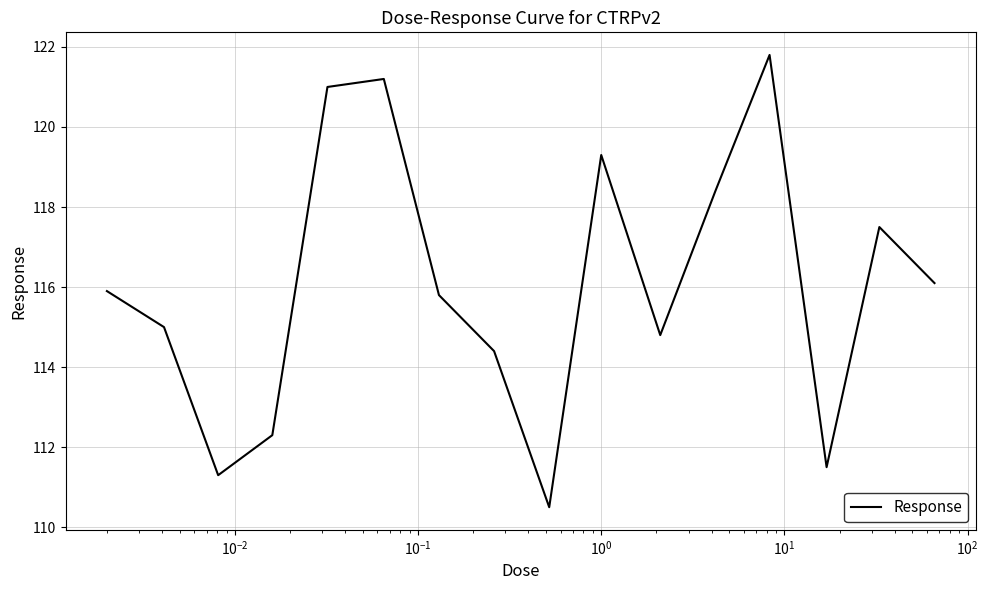

What is the difference between the maximum and minimum values?

11.3